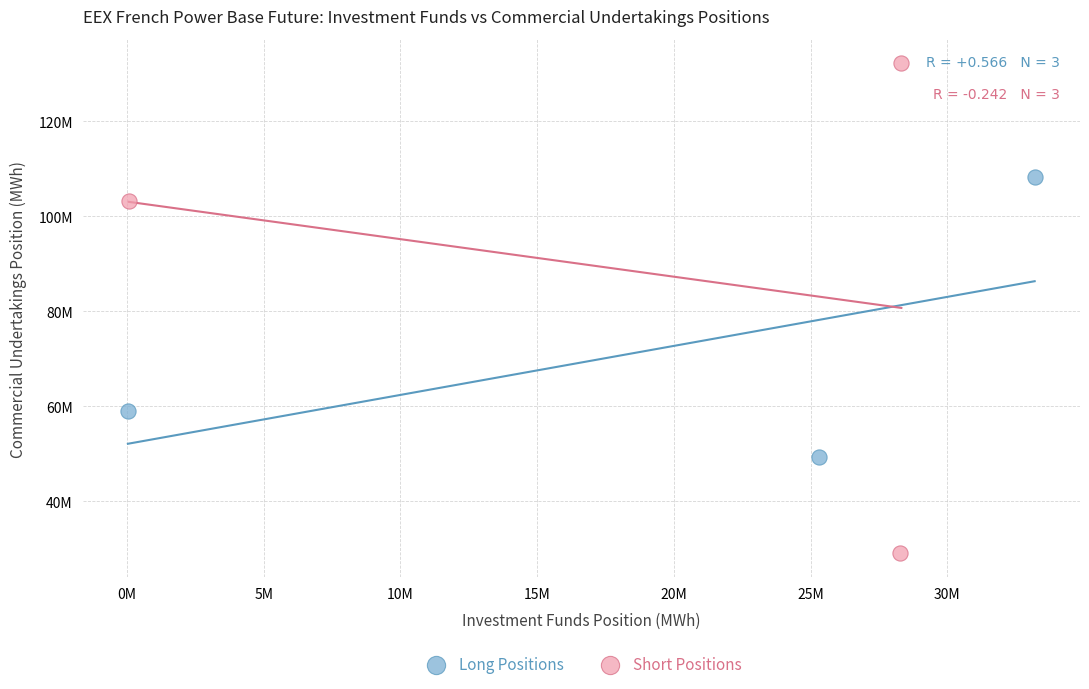

Which series contains the highest Y value?

Short Positions